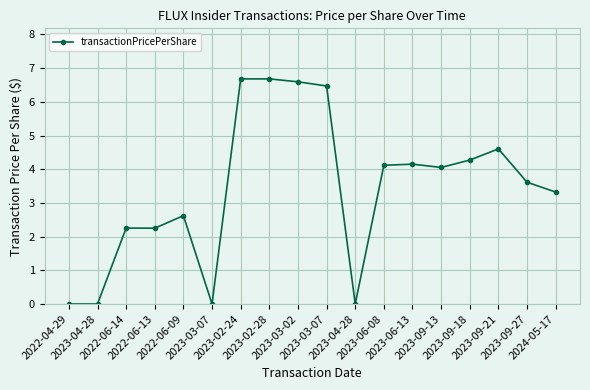

True or false: the data has more than 2 interior local peaks.

True